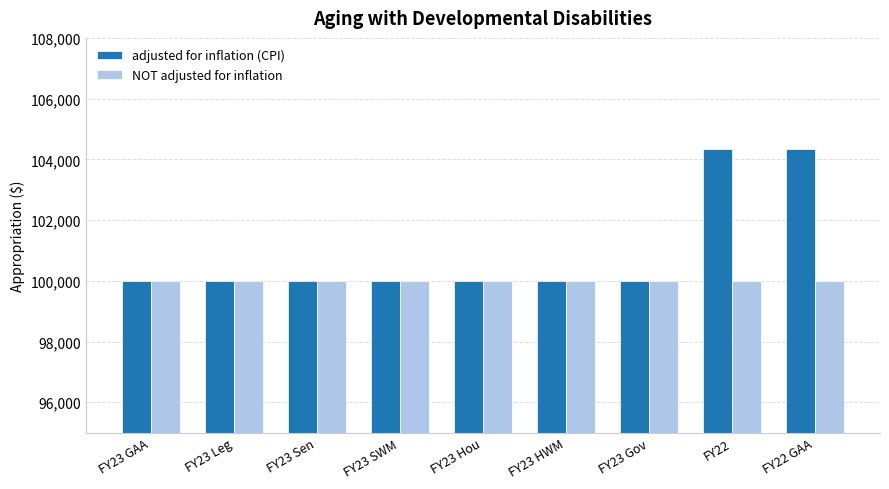

True or false: adjusted for inflation (CPI) has a value of 45543 at FY23 HWM.

False